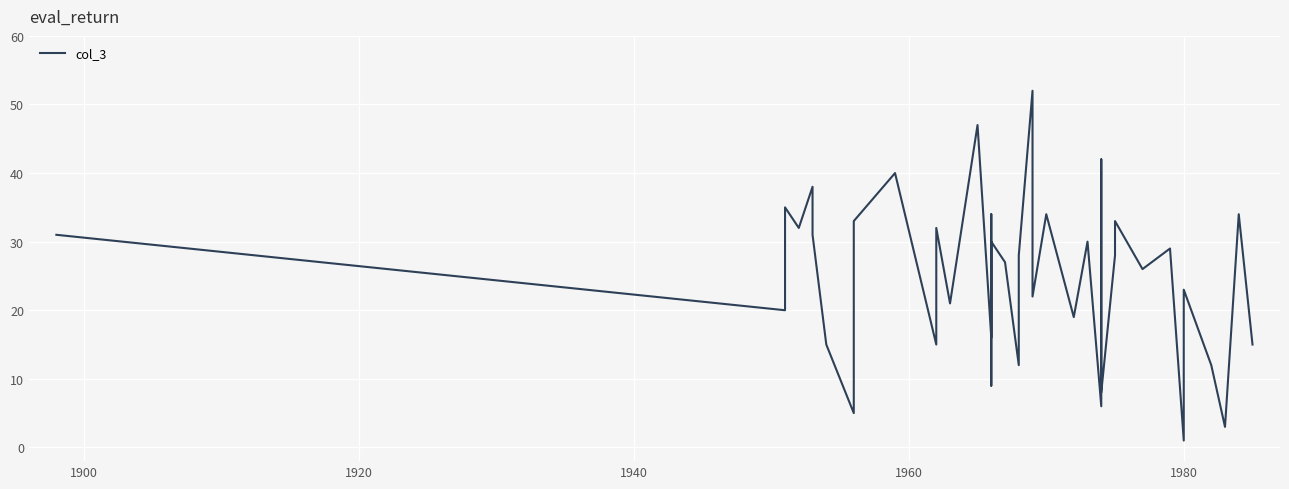

Does the chart display data point markers on the line(s)?

No